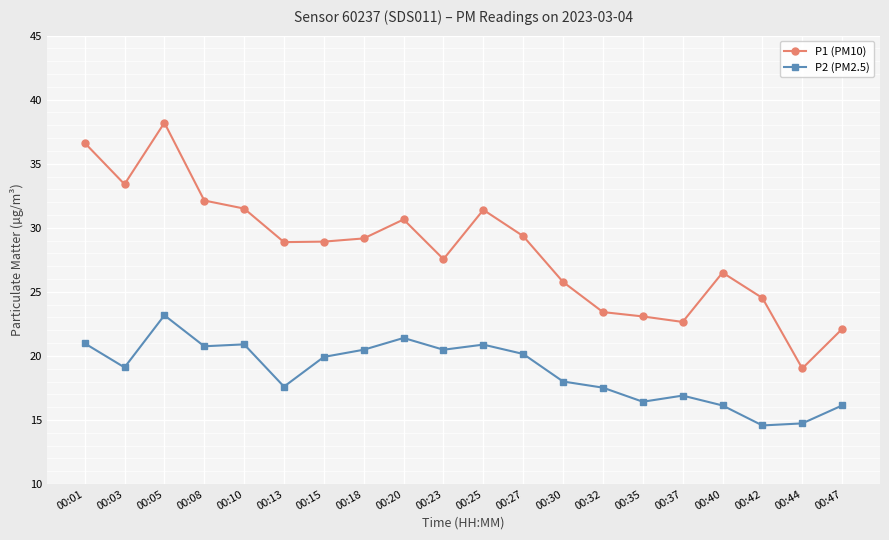

Rank the series at 00:44 from highest to lowest value.

P1 (PM10), P2 (PM2.5)